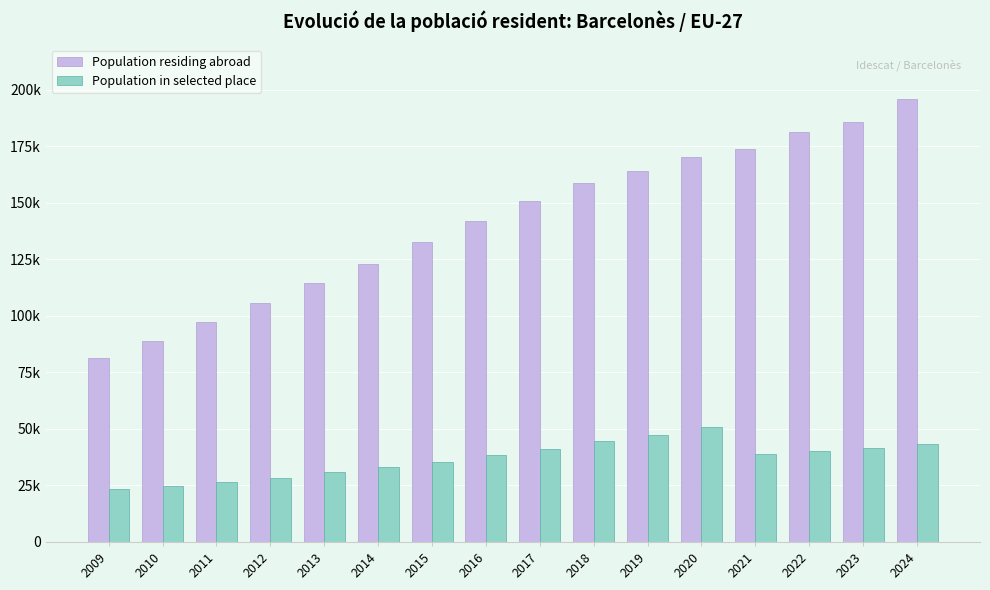

List the series in order of their overall mean, highest first.

Population residing abroad, Population in selected place